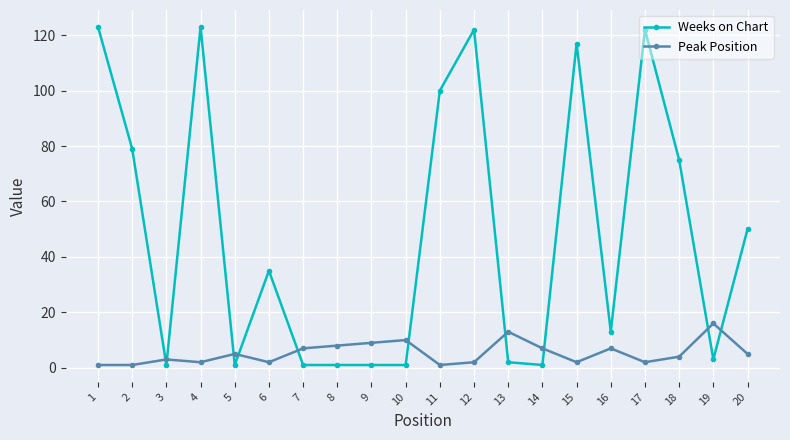

Reading left to right, transcribe all the data shown in this chart.

Weeks on Chart: 1=123	2=79	3=1	4=123	5=1	6=35	7=1	8=1	9=1	10=1	11=100	12=122	13=2	14=1	15=117	16=13	17=122	18=75	19=3	20=50
Peak Position: 1=1	2=1	3=3	4=2	5=5	6=2	7=7	8=8	9=9	10=10	11=1	12=2	13=13	14=7	15=2	16=7	17=2	18=4	19=16	20=5